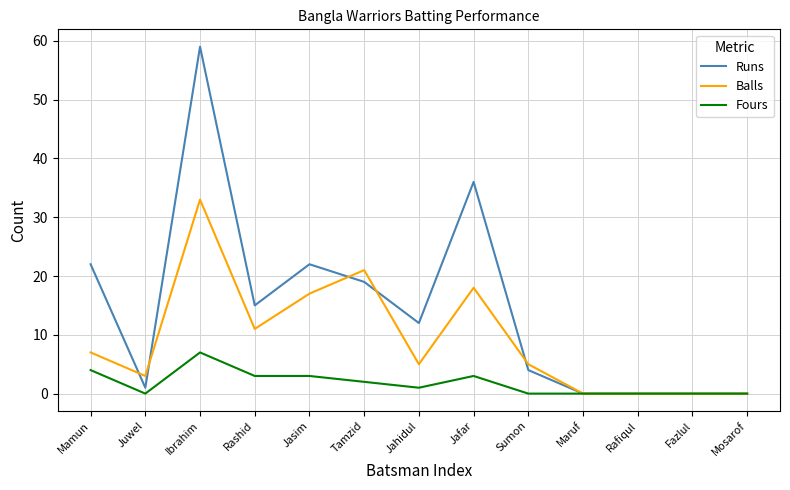

Is this an area chart (filled region under the line)?

No